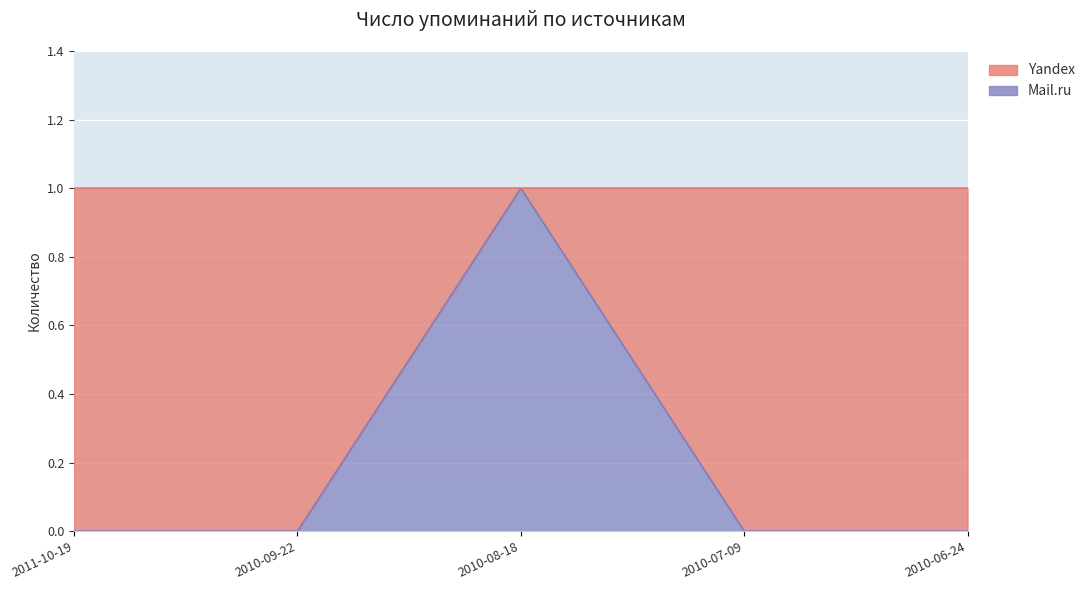

Which category has the highest value across all series?

2010-08-18